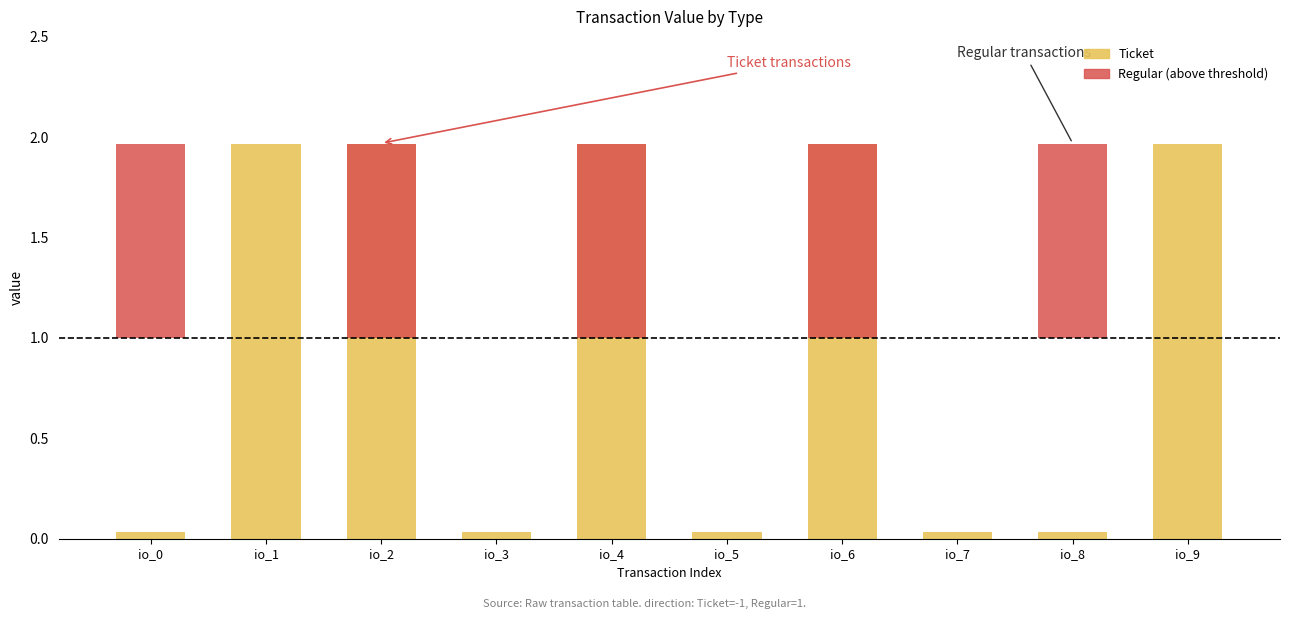

The Ticket series shows 2.9 at io_2. True or false?

False